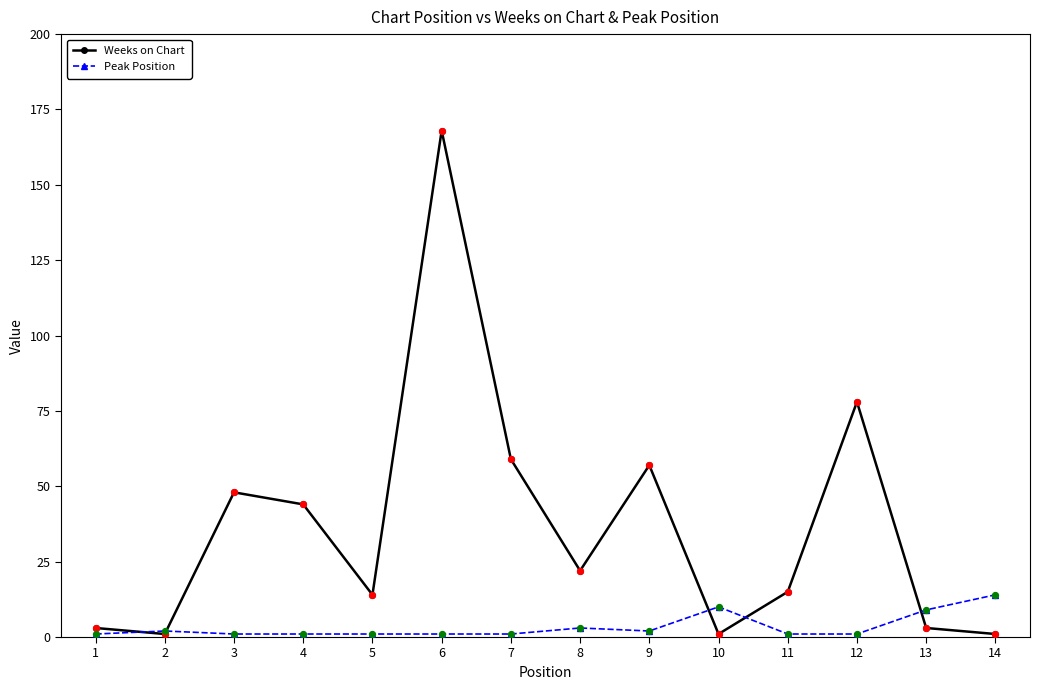

Which series has the largest total across all categories?

Weeks on Chart